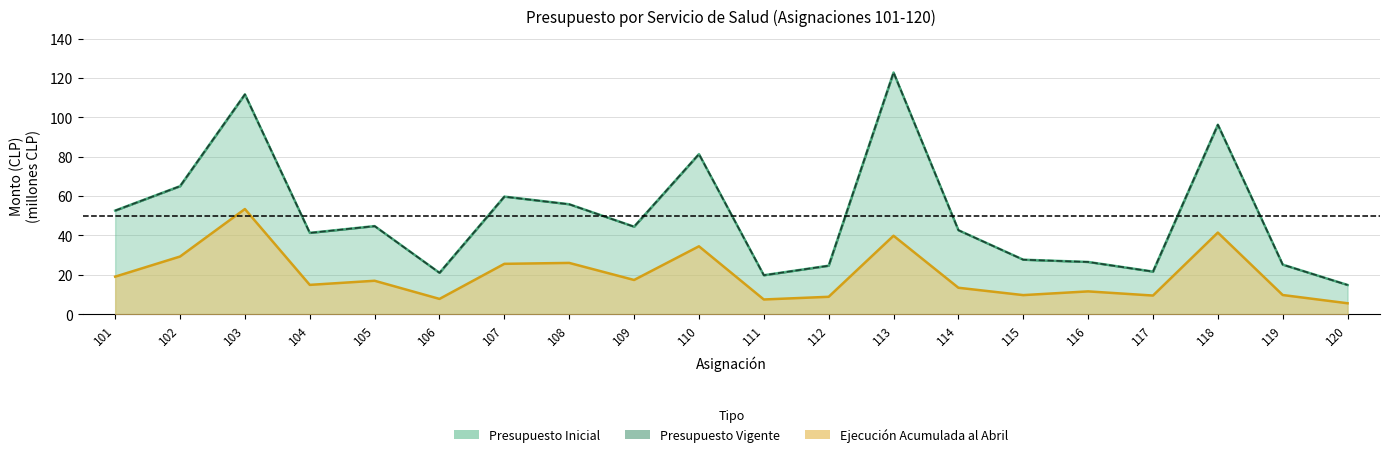

Between 113 and 116, which series saw the biggest shift?

Presupuesto Inicial